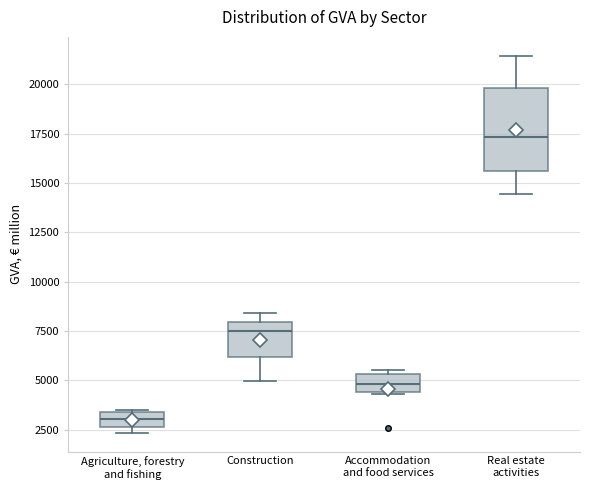

Where does the median line of the box for Construction sit on the y-axis? The values are not printed on the chart, so give them approximately, as read against the axis.

7500